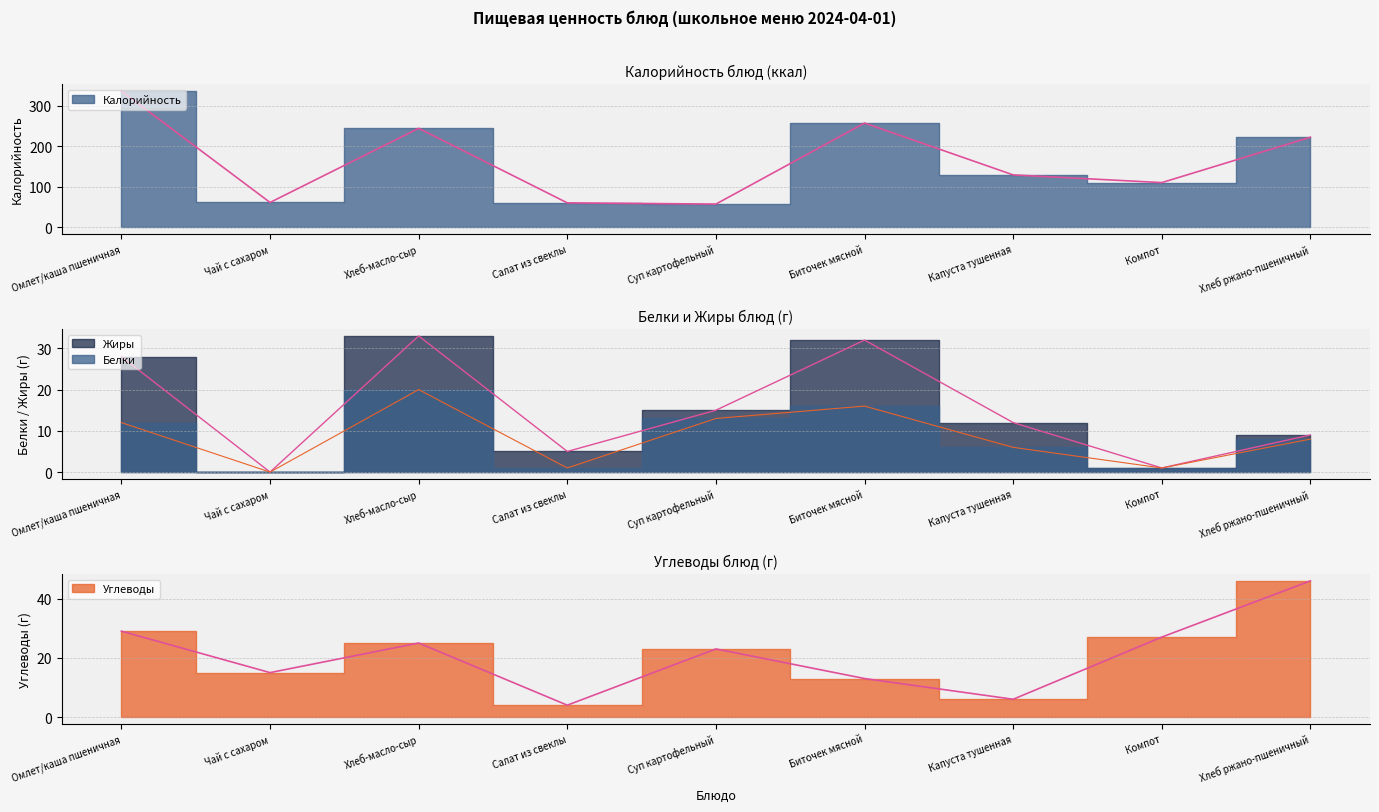

Is the value of Белки at Капуста тушенная greater than the value of Калорийность at Капуста тушенная?

No